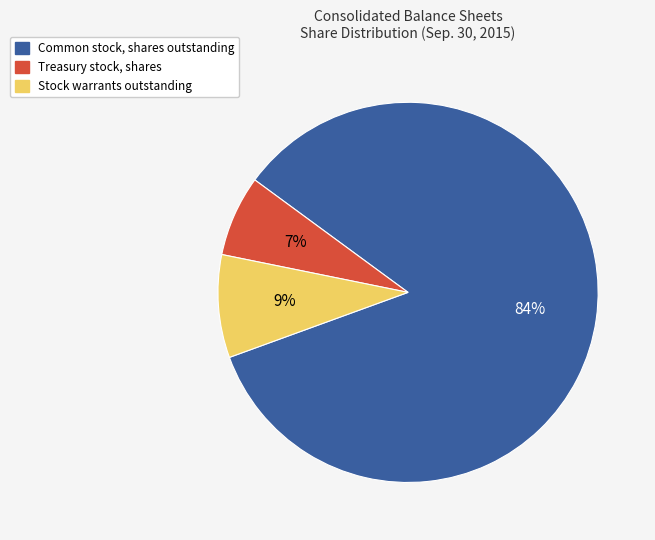

To the nearest percent, what portion does Treasury stock, shares represent?

7%